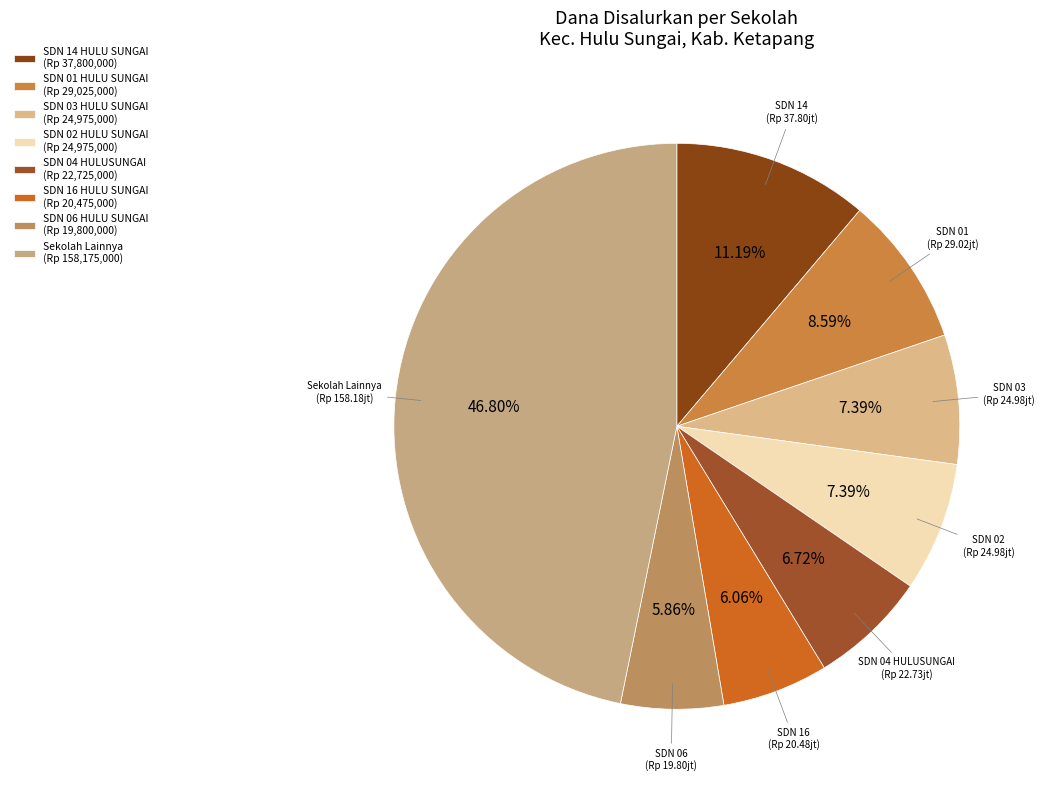

Which slice is the largest?

Sekolah Lainnya (Rp 158,175,000)